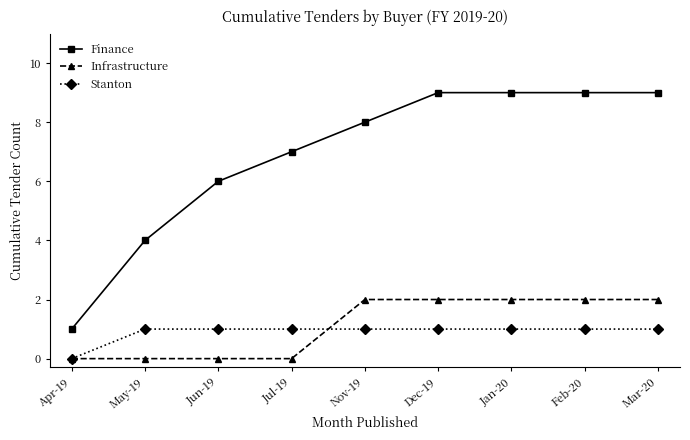

True or false: Finance and Stanton intersect in this chart.

False